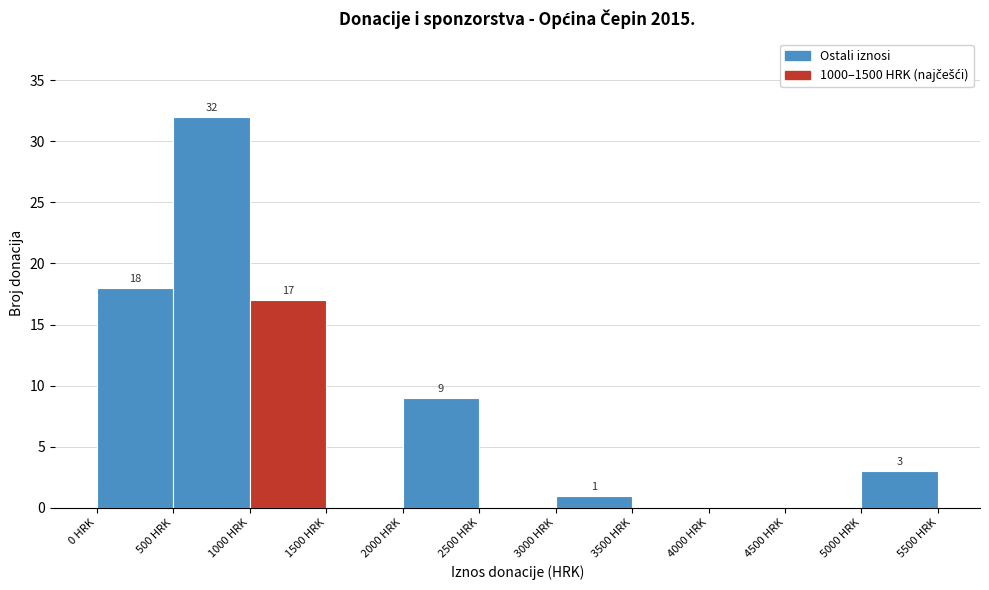

Over which range of the x-axis is the bar tallest?

500 to 1000